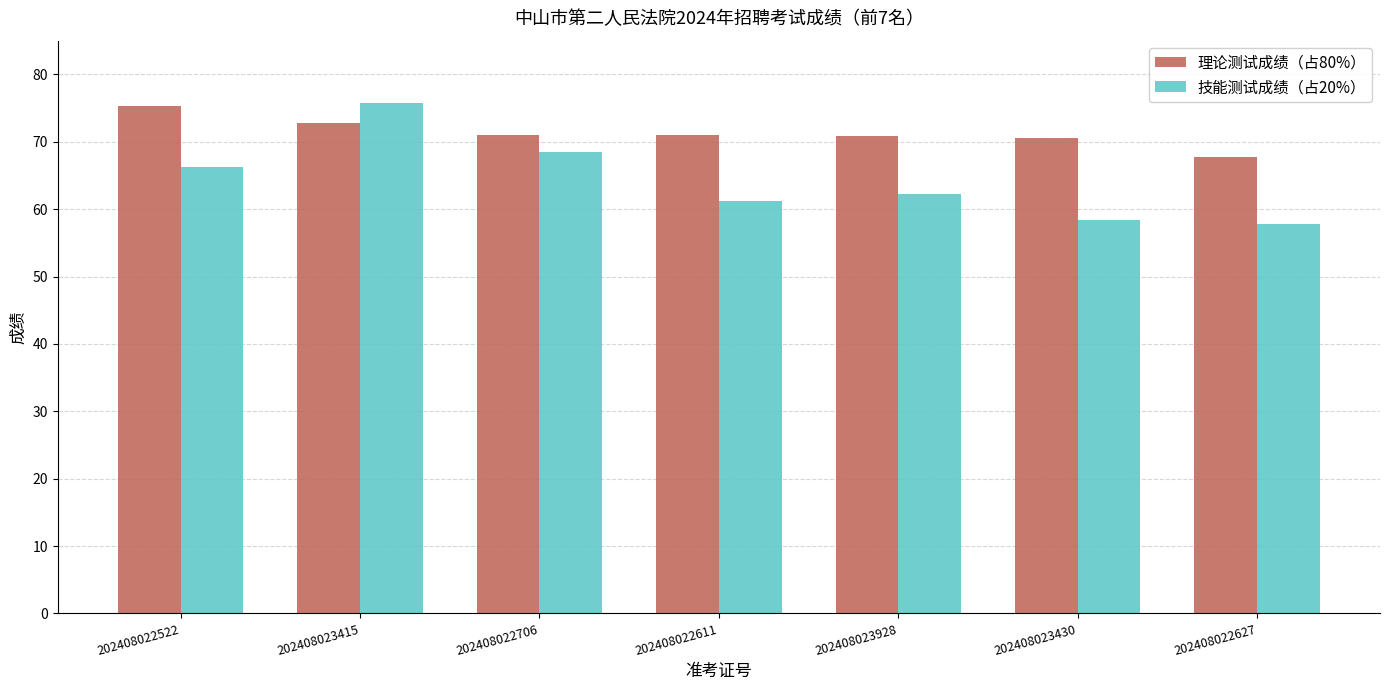

What position from the left is 202408023430?

6